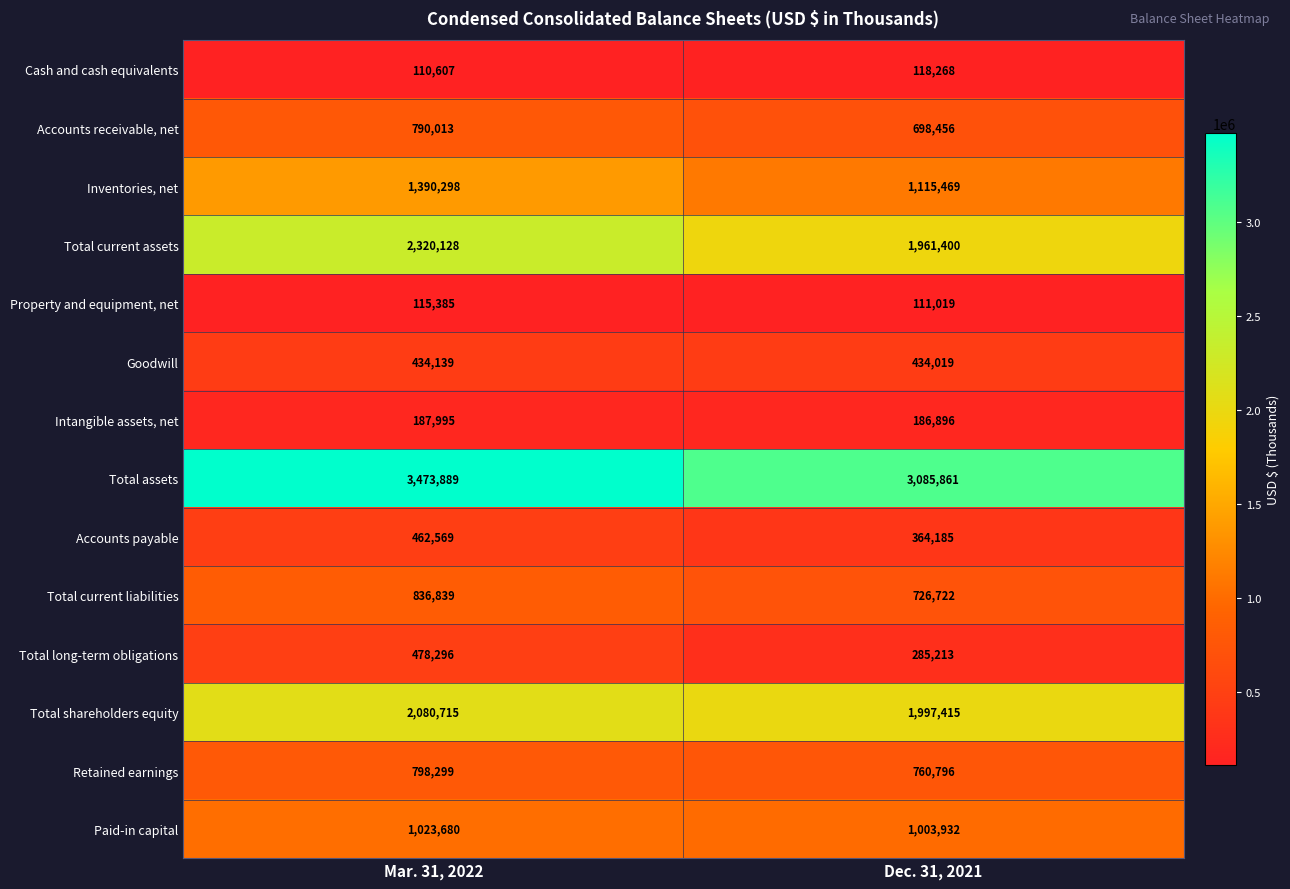

What is the spread (max minus min) of values at Mar. 31, 2022?

3363282